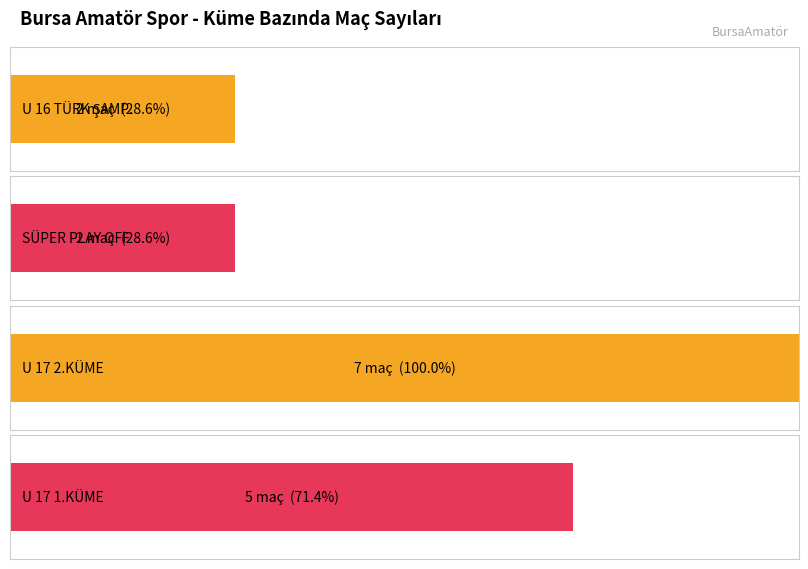

True or false: the data shows 2 at 1.

True